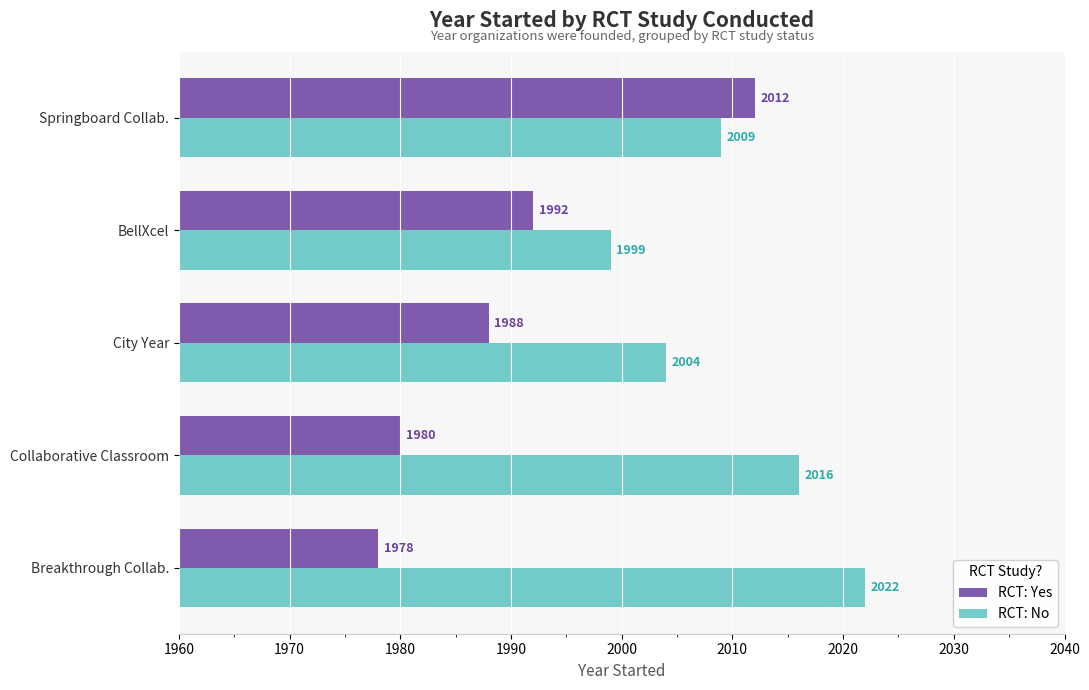

Is it true that RCT: Yes equals 1978 at Breakthrough Collab.?

True